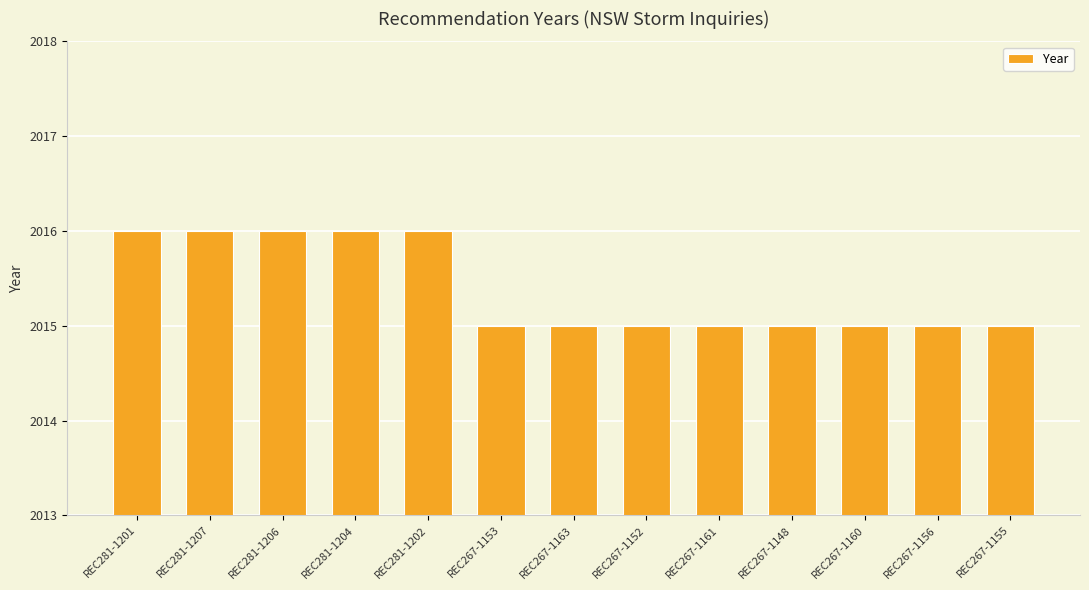

How many series are shown in this chart?

1